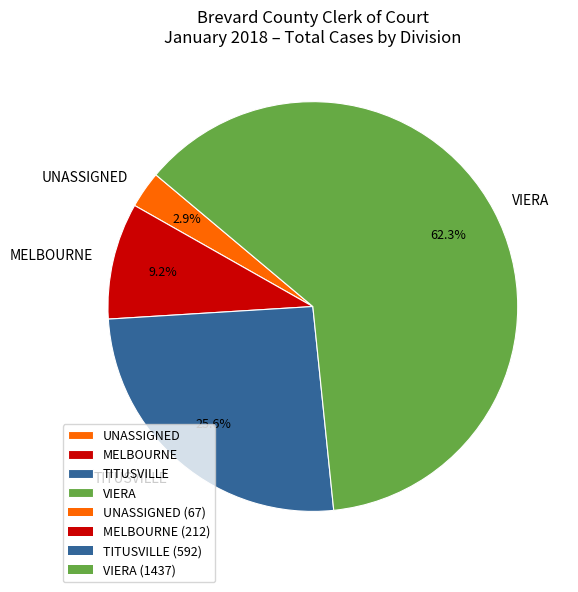

Which category has the biggest portion of the pie?

VIERA